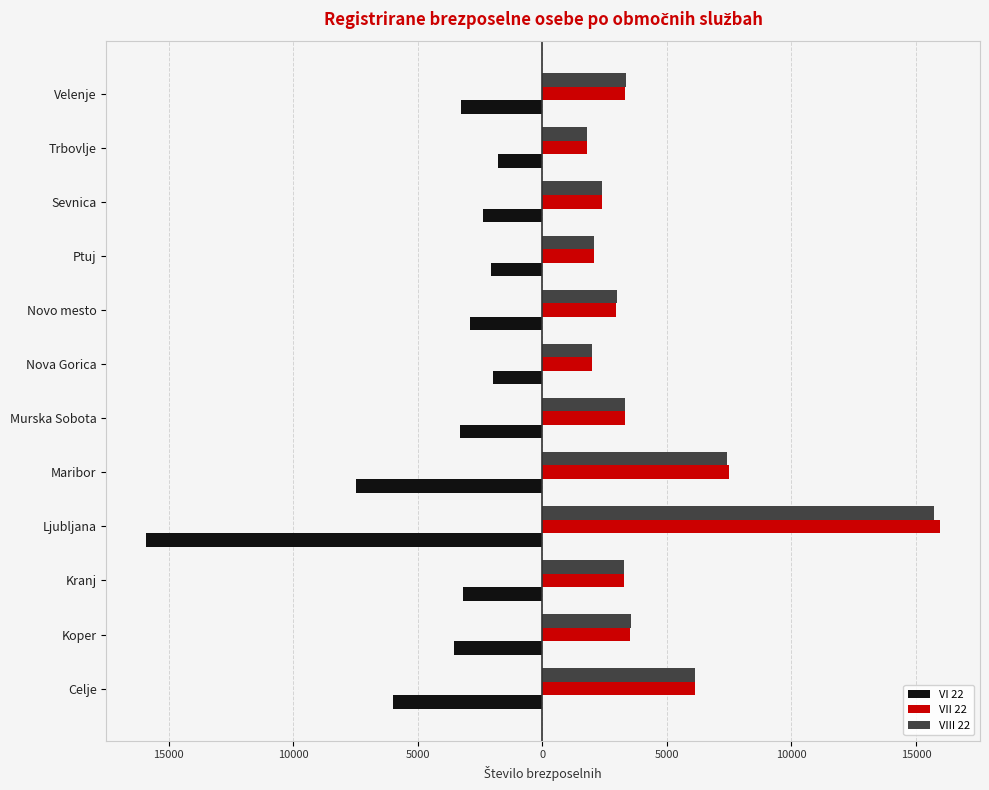

What are all the series names shown in the legend?

VI 22, VII 22, VIII 22